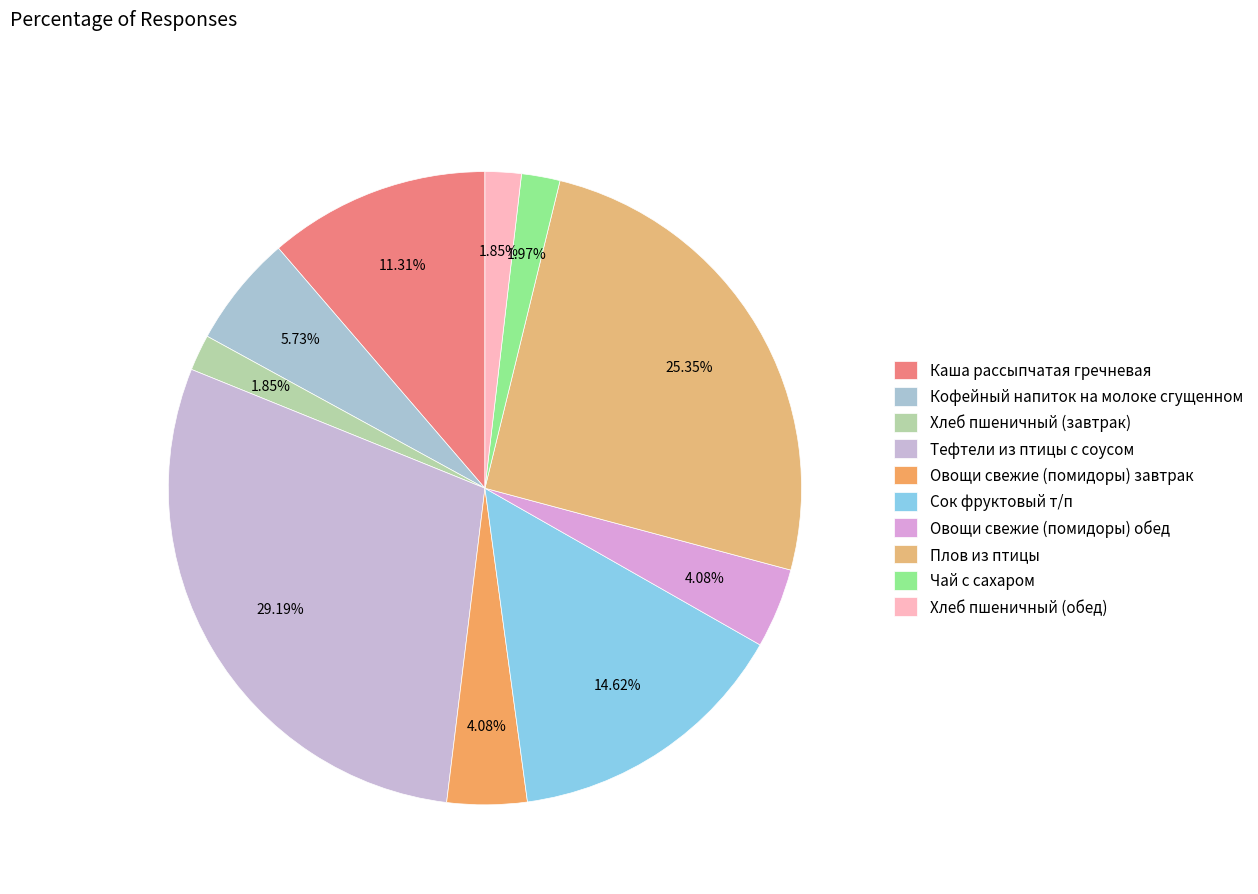

Does any single category account for the majority?

No